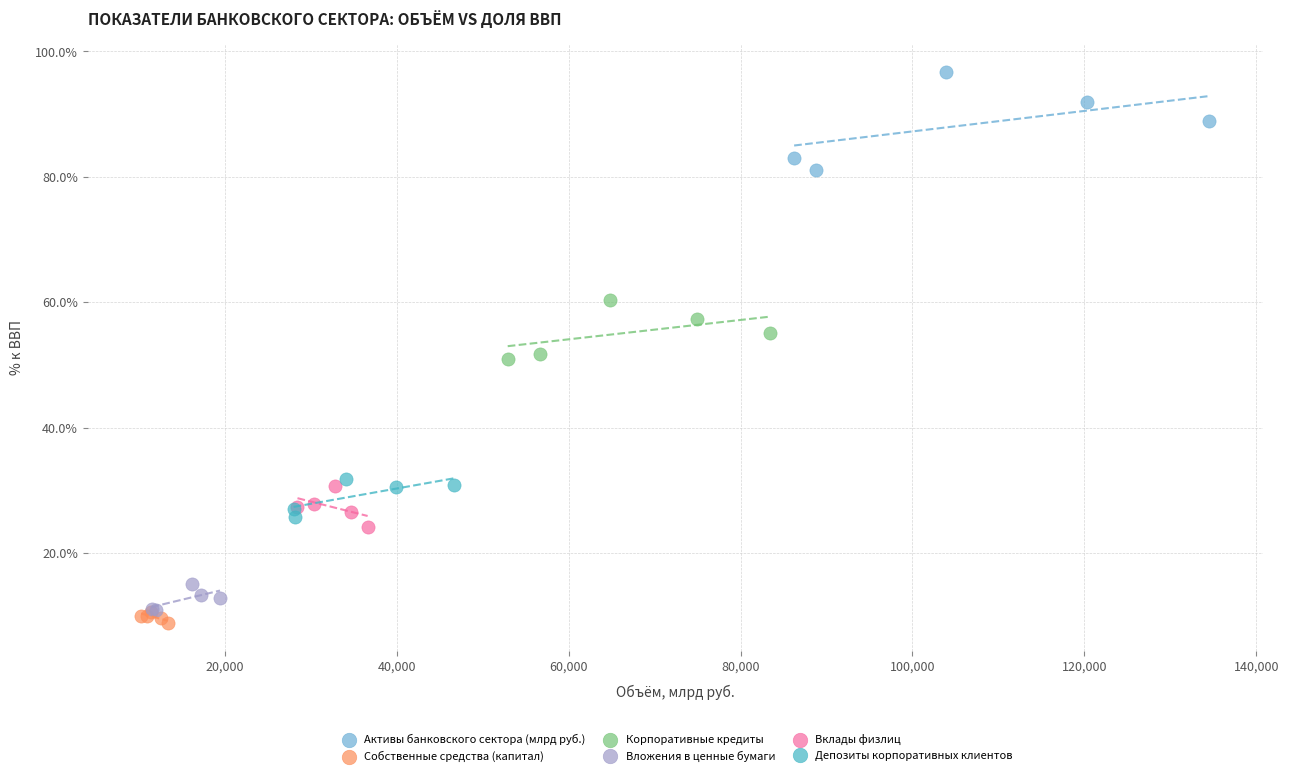

Which series contains the highest Y value?

Активы банковского сектора (млрд руб.)